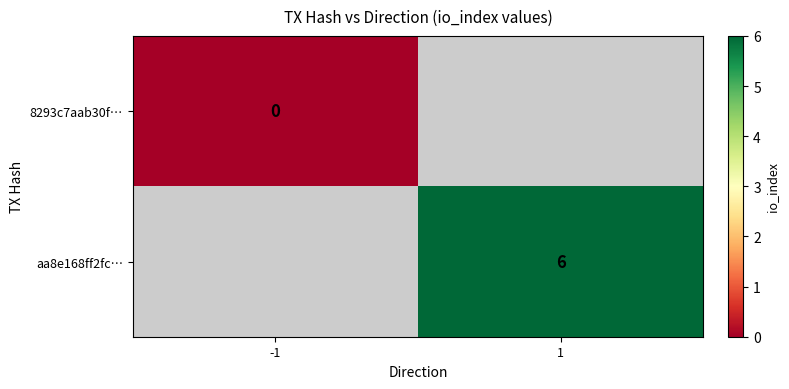

Rank the series at -1 from highest to lowest value.

8293c7aab30f…, aa8e168ff2fc…